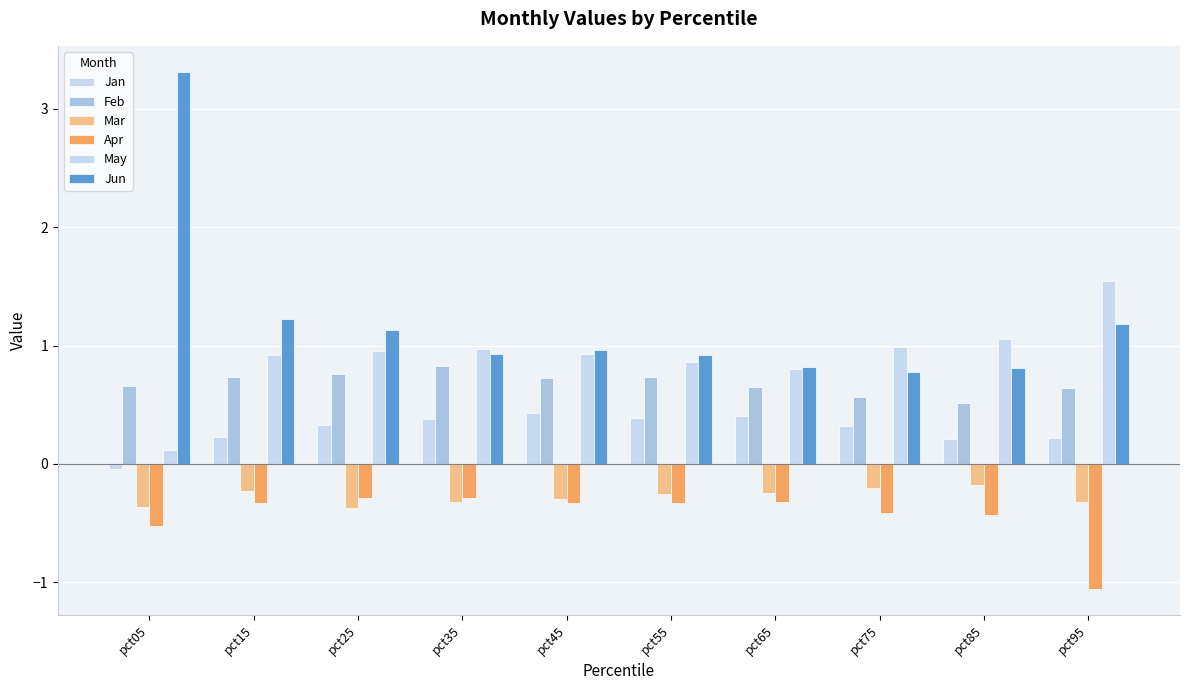

The Feb series shows 0.7 at pct55. True or false?

True